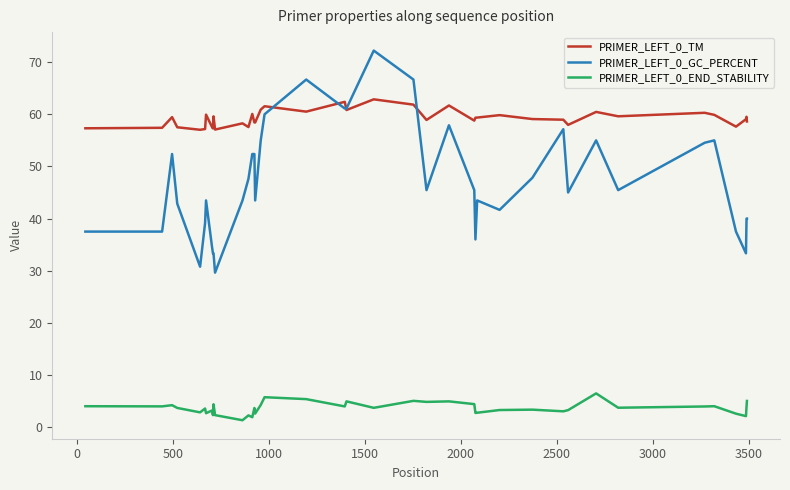

How many intersections are there between PRIMER_LEFT_0_TM and PRIMER_LEFT_0_GC_PERCENT?

4